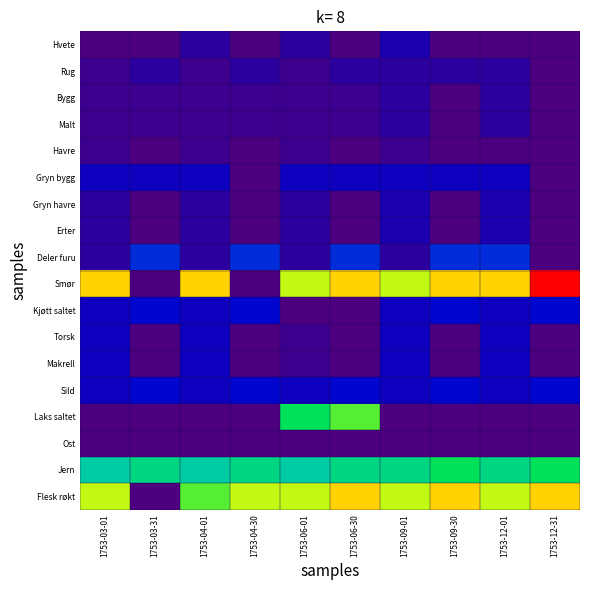

Which has a higher value, 1753-12-31 or 1753-06-01?

1753-06-01